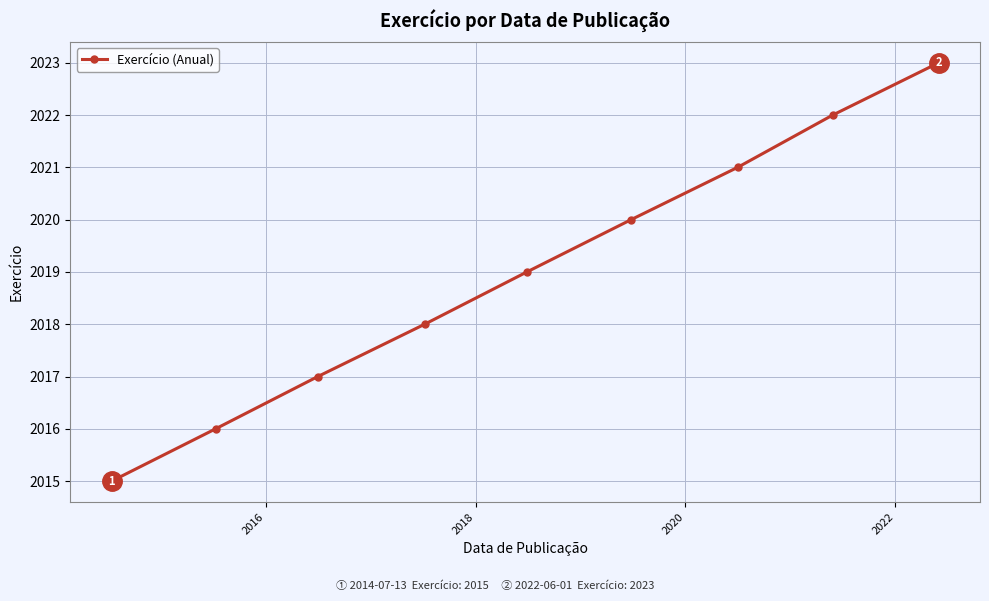

What is the value of the 5th point from the left?

2019